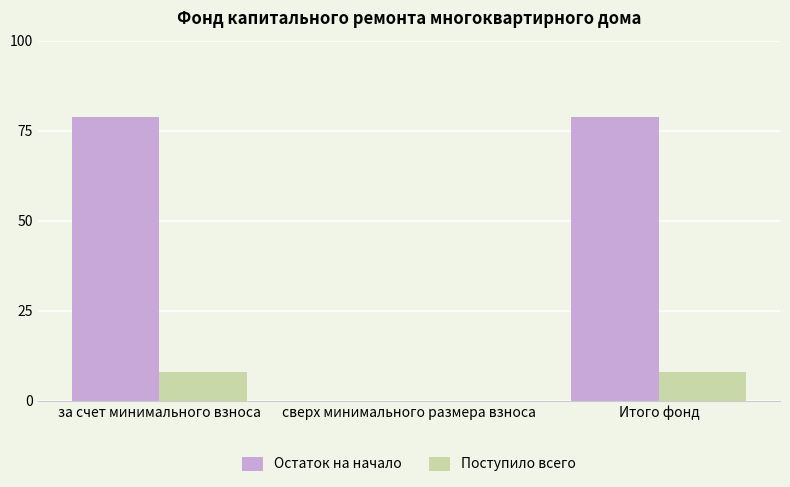

What is the highest value of the Остаток на начало series?

78.8